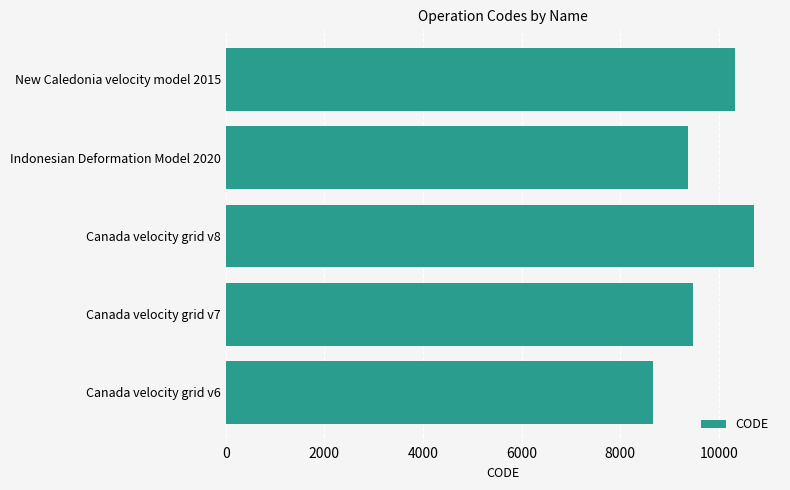

How many distinct data groups are displayed?

1